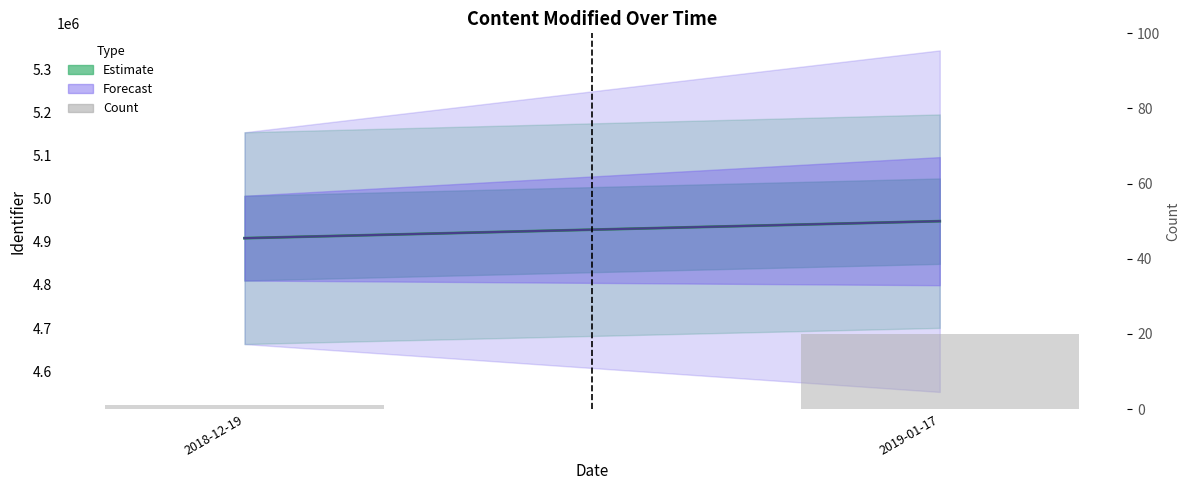

Reading left to right, what are all the values shown in this chart?

Estimate: 2018-12-19=4908255.0	2019-01-17=4947644.6
Forecast: 2018-12-19=4908255.0	2019-01-17=4947644.6
Count: 2018-12-19=1.0	2019-01-17=20.0